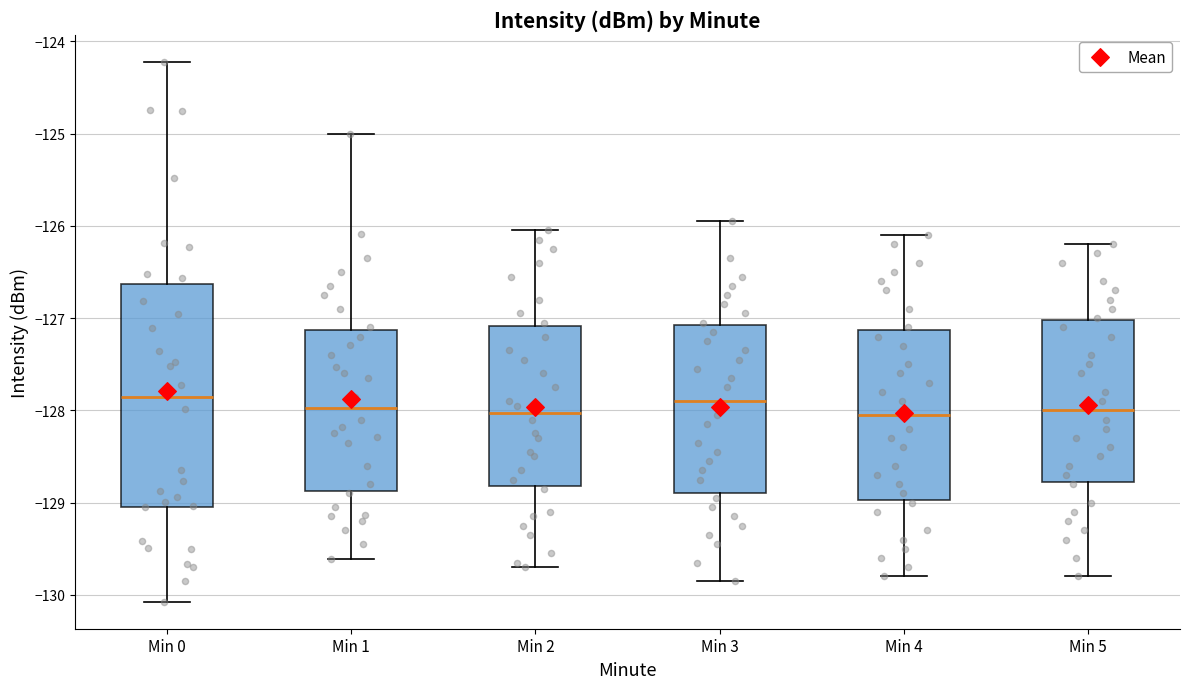

Reading left to right, transcribe this box plot: for each box, give where its median line is, the range the box spans, and where its two whiskers end, as read against the y-axis. The values are not printed on the chart, so give them approximately, as read against the axis.

Min 0: median -127.9, box -129.0 to -126.6, whiskers -130.1 to -124.2
Min 1: median -128.0, box -128.9 to -127.1, whiskers -129.6 to -125.0
Min 2: median -128.0, box -128.8 to -127.1, whiskers -129.7 to -126.0
Min 3: median -127.9, box -128.9 to -127.1, whiskers -129.8 to -125.9
Min 4: median -128.0, box -129.0 to -127.1, whiskers -129.8 to -126.1
Min 5: median -128.0, box -128.8 to -127.0, whiskers -129.8 to -126.2